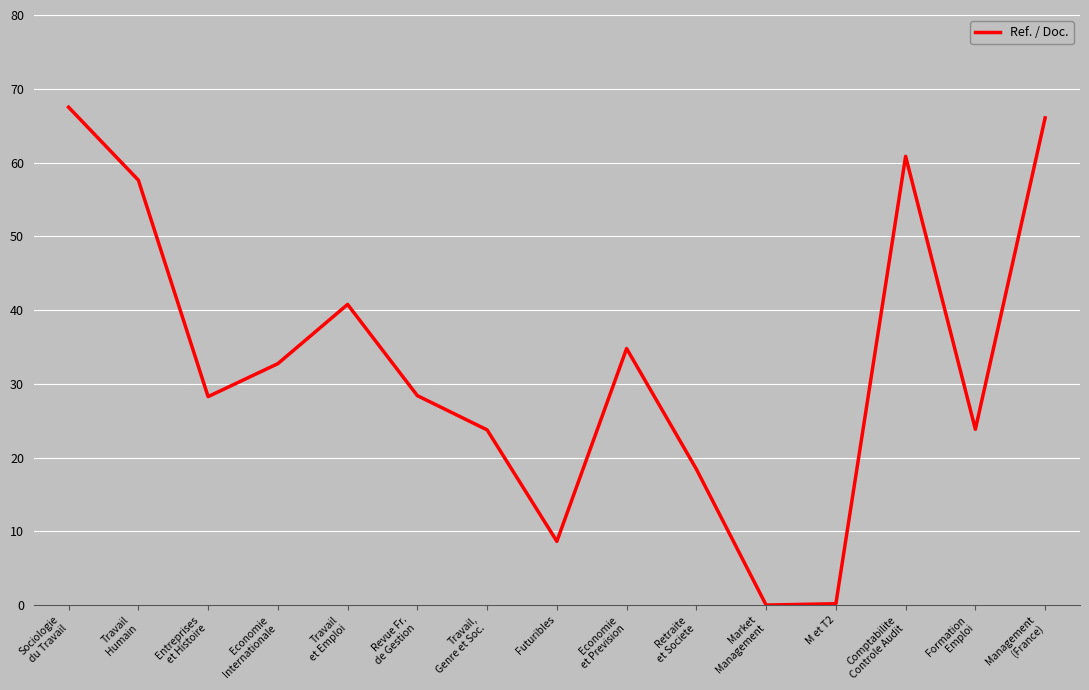

At which category does the chart reach its peak across all series?

Sociologie
du Travail